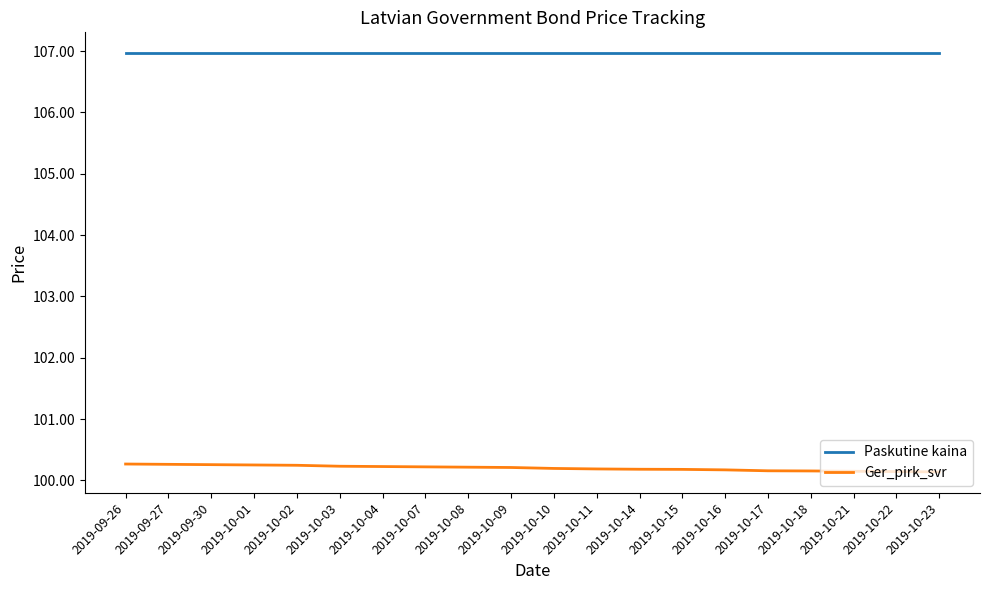

What value does the Paskutine kaina series have at 2019-10-07?

107.0